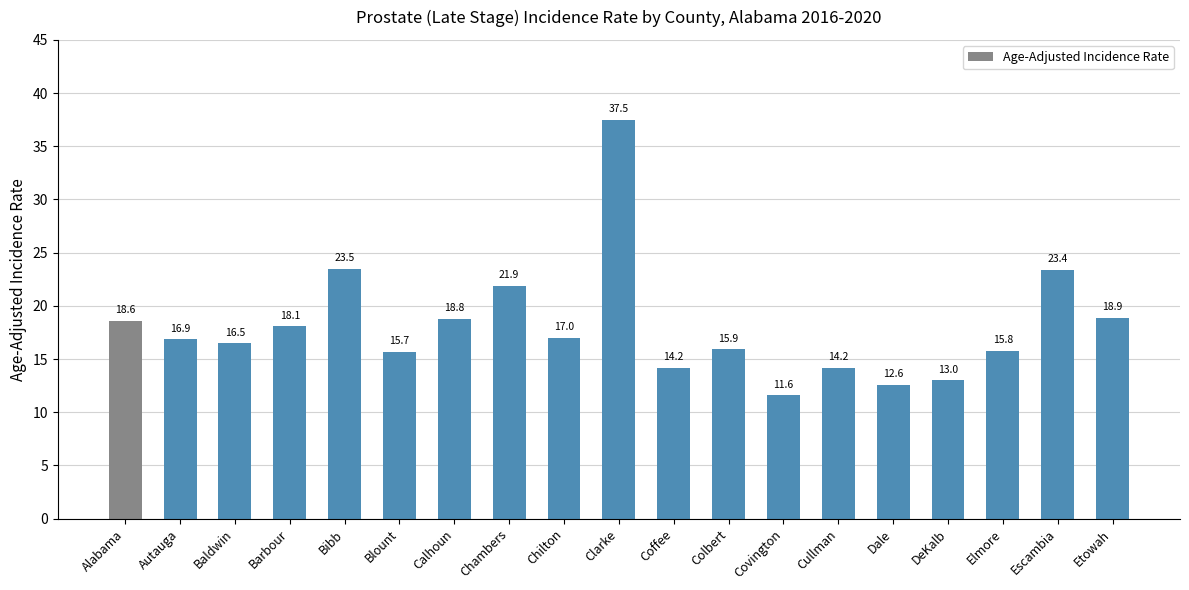

How many series are shown in this chart?

1